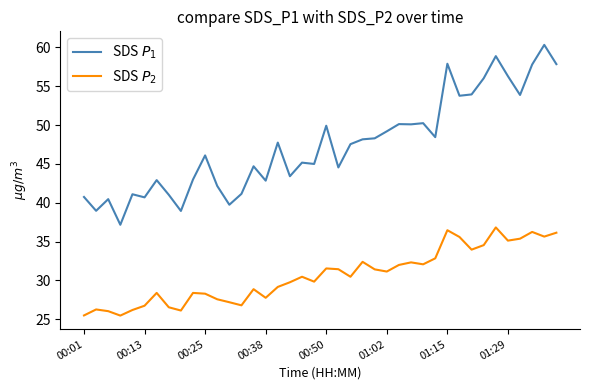

What is the maximum value shown in the chart?

60.3